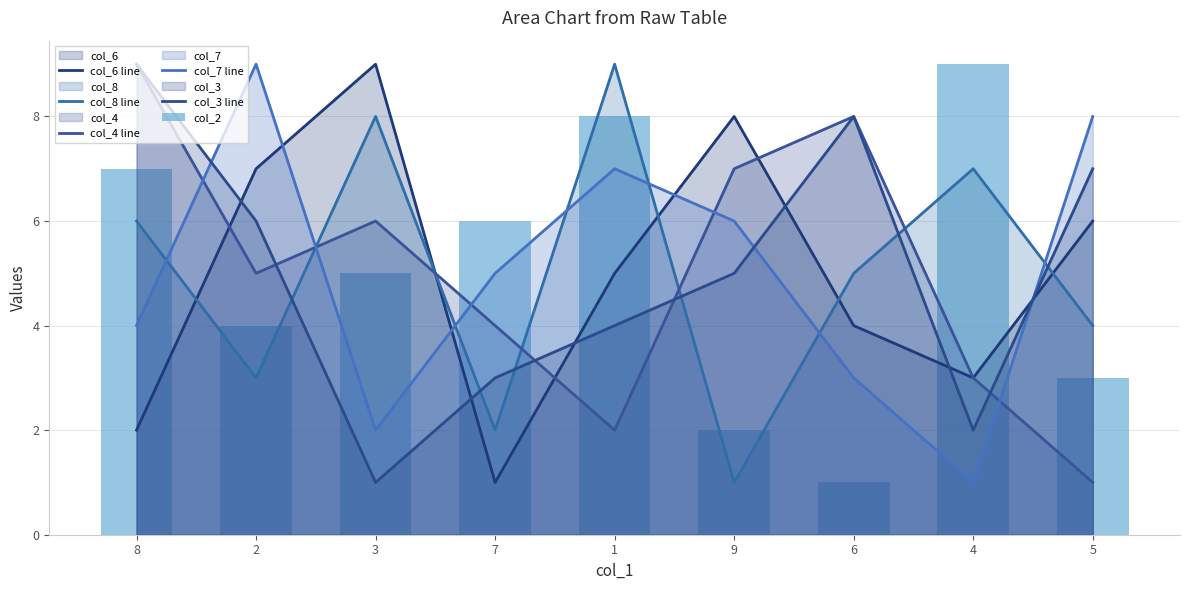

Reading right to left, what are all the values shown in this chart?

col_6 line: 5=6	4=3	6=4	9=8	1=5	7=1	3=9	2=7	8=2
col_8 line: 5=4	4=7	6=5	9=1	1=9	7=2	3=8	2=3	8=6
col_4 line: 5=1	4=3	6=8	9=7	1=2	7=4	3=6	2=5	8=9
col_7 line: 5=8	4=1	6=3	9=6	1=7	7=5	3=2	2=9	8=4
col_3 line: 5=7	4=2	6=8	9=5	1=4	7=3	3=1	2=6	8=9
col_2: 5=3	4=9	6=1	9=2	1=8	7=6	3=5	2=4	8=7